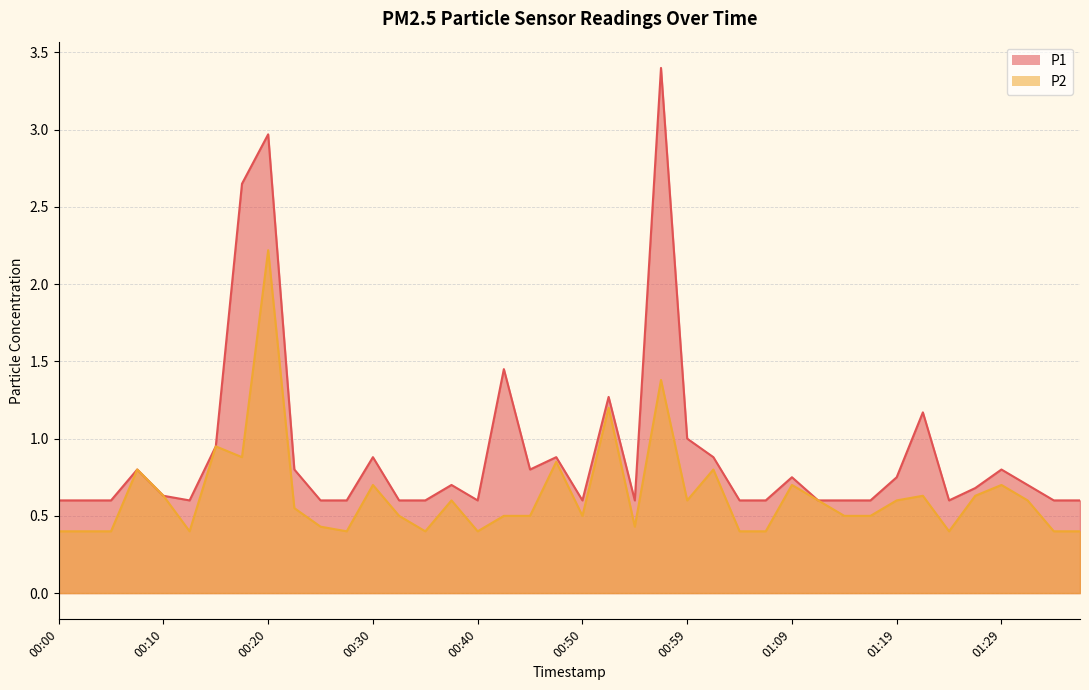

What is the difference between the second highest and second lowest values in the P1 series?

2.4